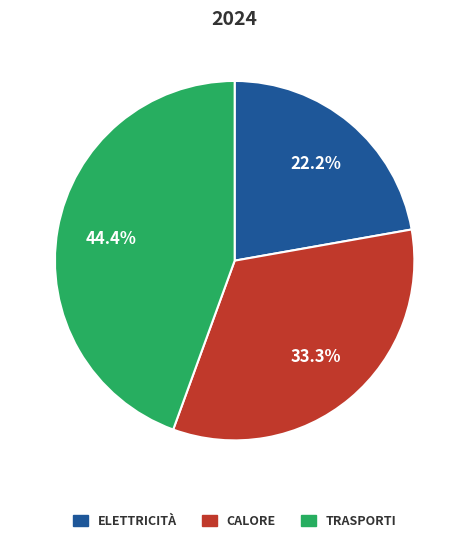

Does any single category account for the majority?

No